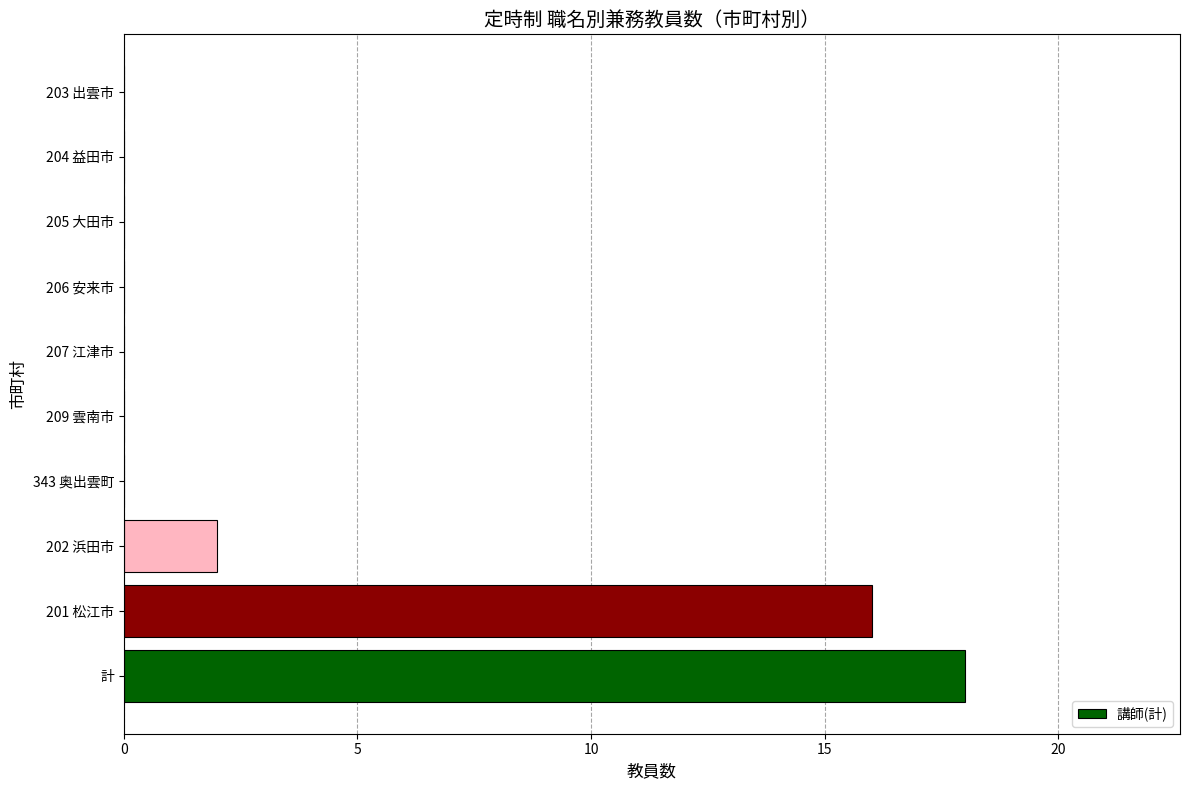

What value does the data have at 計, to the nearest 5?

20